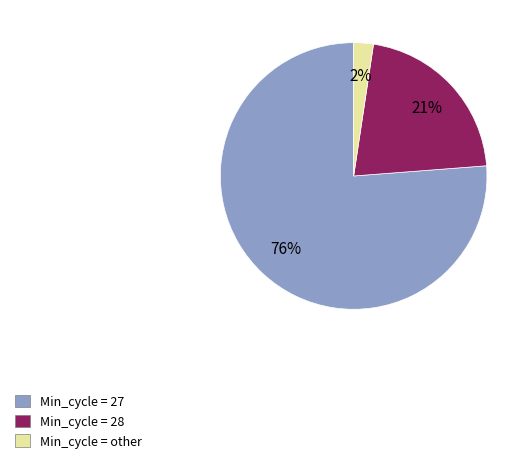

To the nearest percent, what is the average slice percentage?

33%